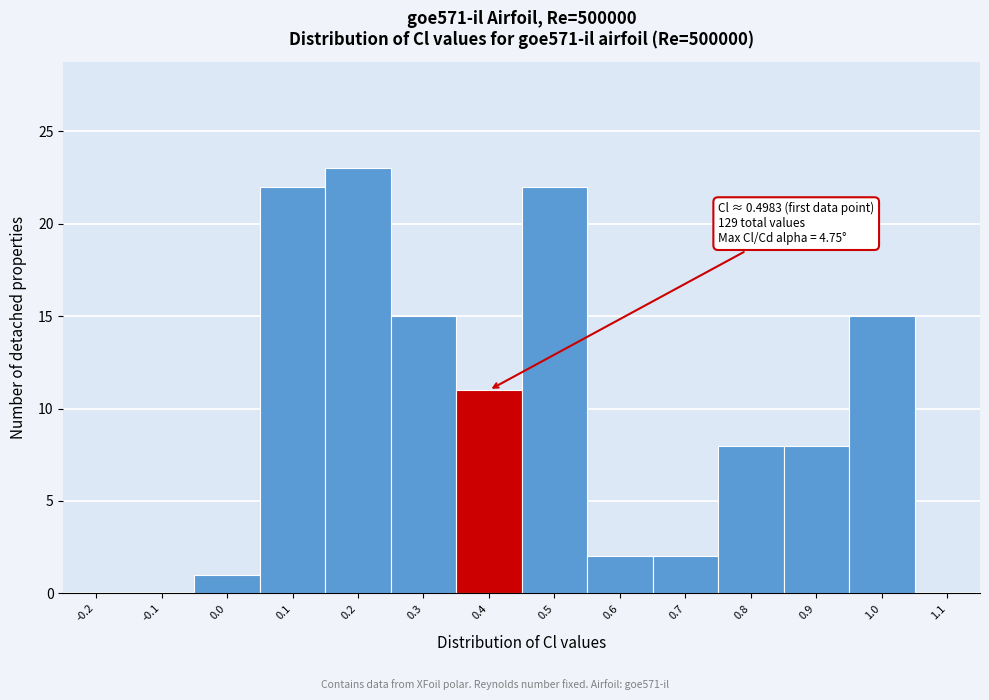

Reading right to left, transcribe all the data shown in this chart.

1.1=0	1.0=15	0.9=8	0.8=8	0.7=2	0.6=2	0.5=22	0.4=11	0.3=15	0.2=23	0.1=22	0.0=1	-0.1=0	-0.2=0